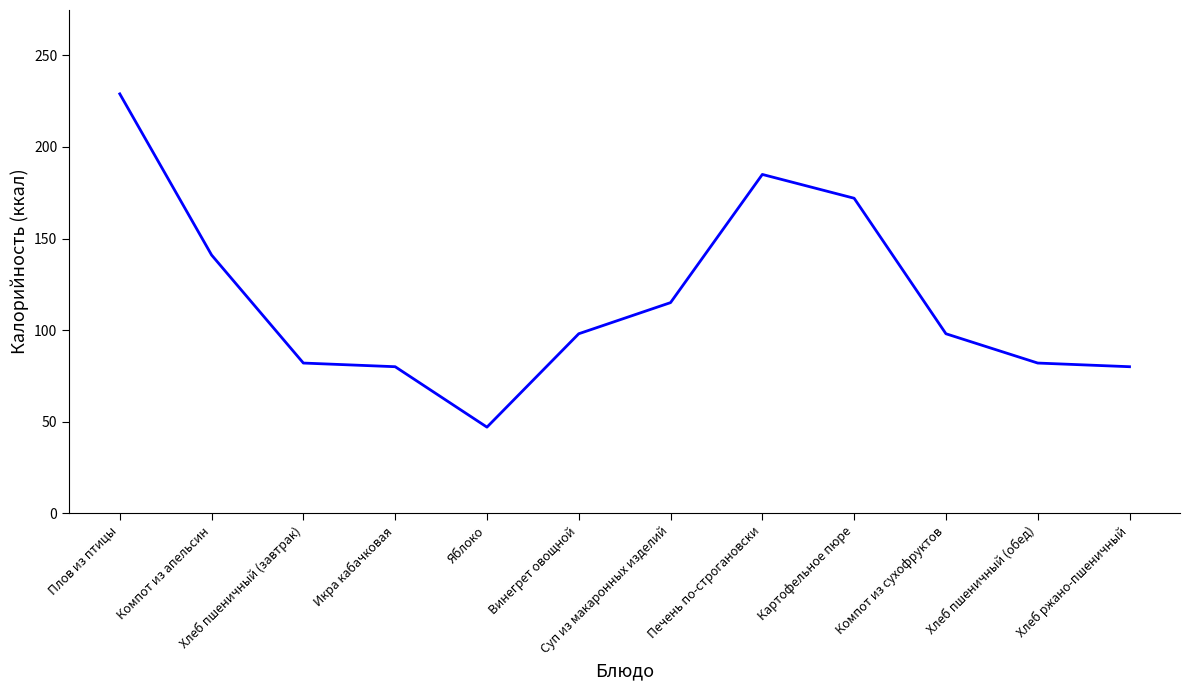

Reading left to right, extract all data points from this chart.

229	141	82	80	47	98	115	185	172	98	82	80